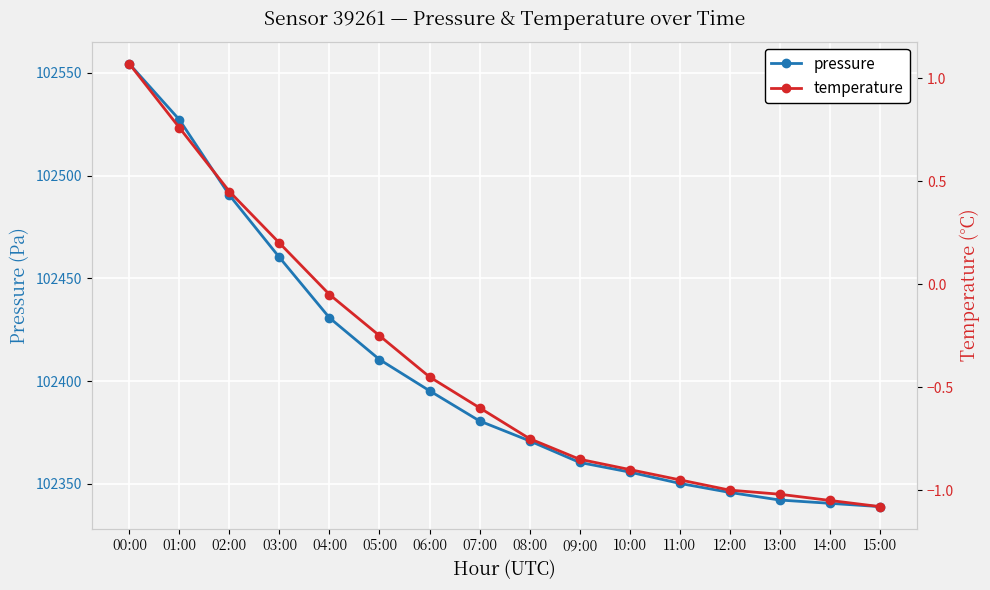

The temperature series shows -0.2 at 06:00. True or false?

False